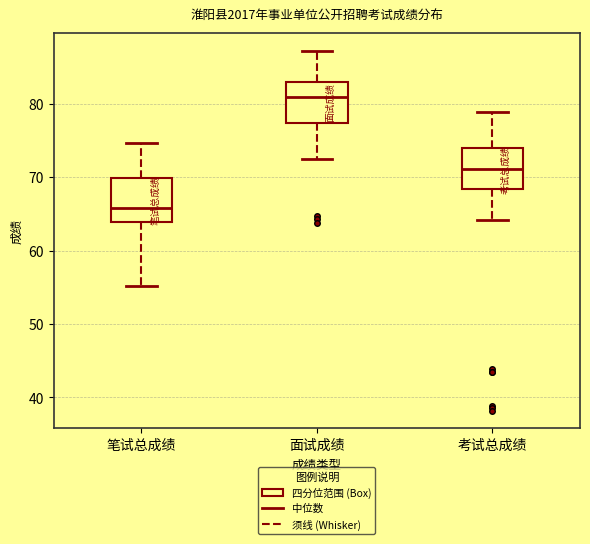

Reading left to right, transcribe this box plot: for each box, give where its median line is, the range the box spans, and where its two whiskers end, as read against the y-axis. The values are not printed on the chart, so give them approximately, as read against the axis.

笔试总成绩: median 66, box 64 to 70, whiskers 55 to 75
面试成绩: median 81, box 77 to 83, whiskers 72 to 87
考试总成绩: median 71, box 68 to 74, whiskers 64 to 79